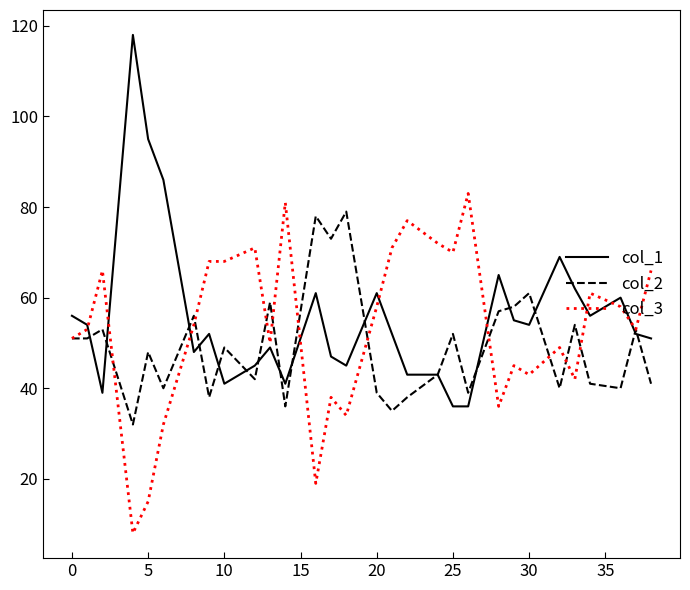

What is the smallest value displayed?

8